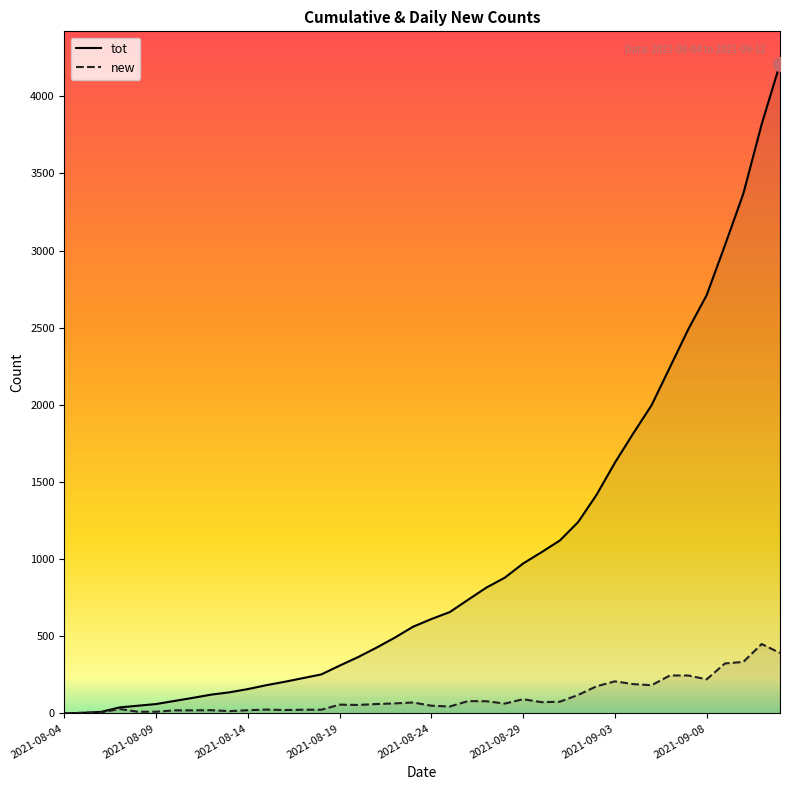

How many lines are shown in the chart?

2